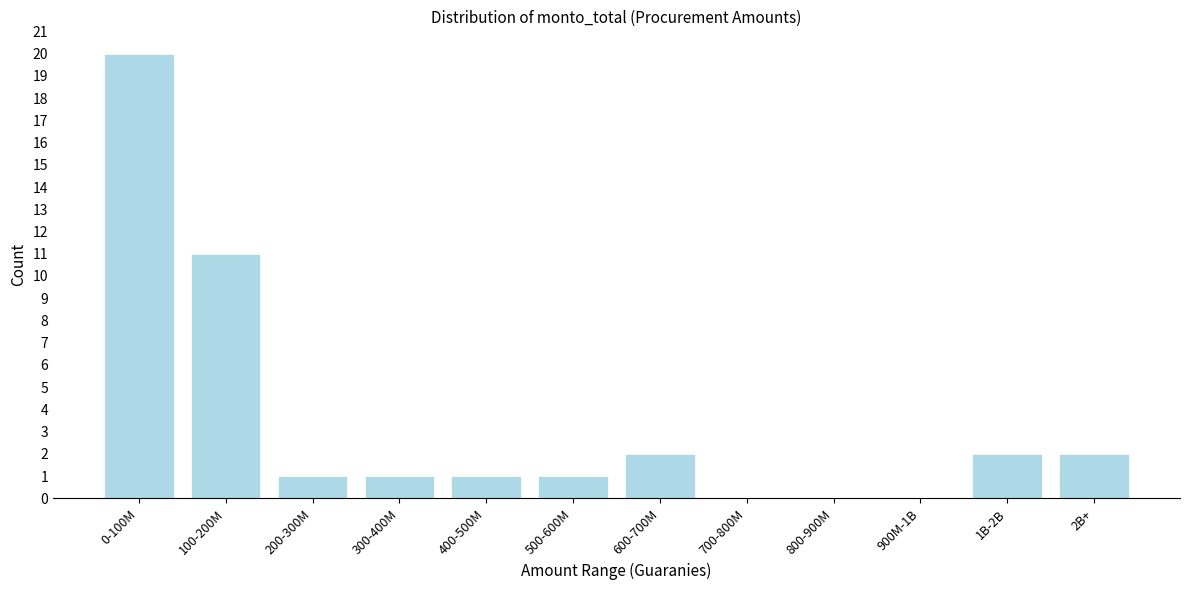

Reading left to right, list all the values displayed in this chart.

0-100M=20	100-200M=11	200-300M=1	300-400M=1	400-500M=1	500-600M=1	600-700M=2	700-800M=0	800-900M=0	900M-1B=0	1B-2B=2	2B+=2